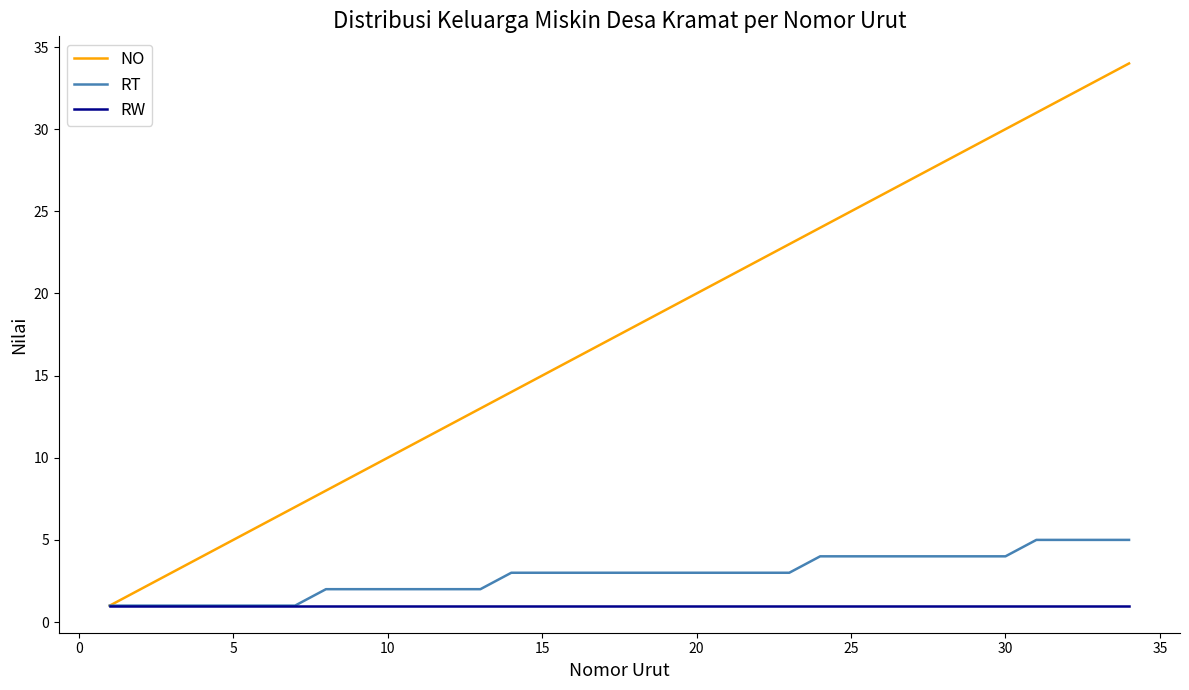

What is the maximum value shown in the chart?

34